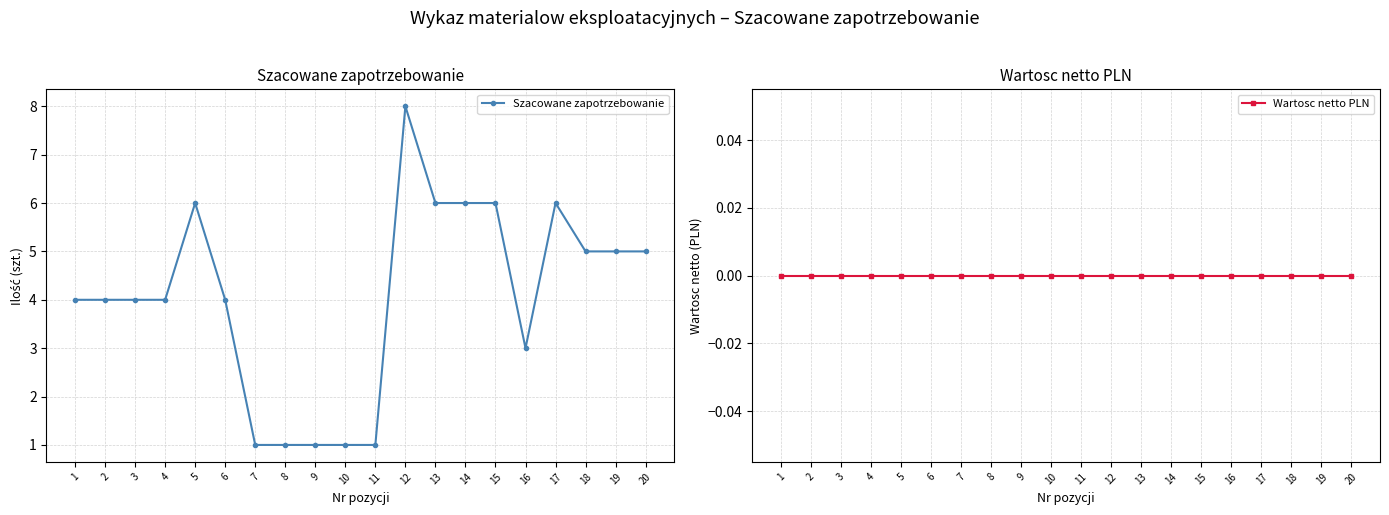

Which series has the largest total across all categories?

Szacowane zapotrzebowanie